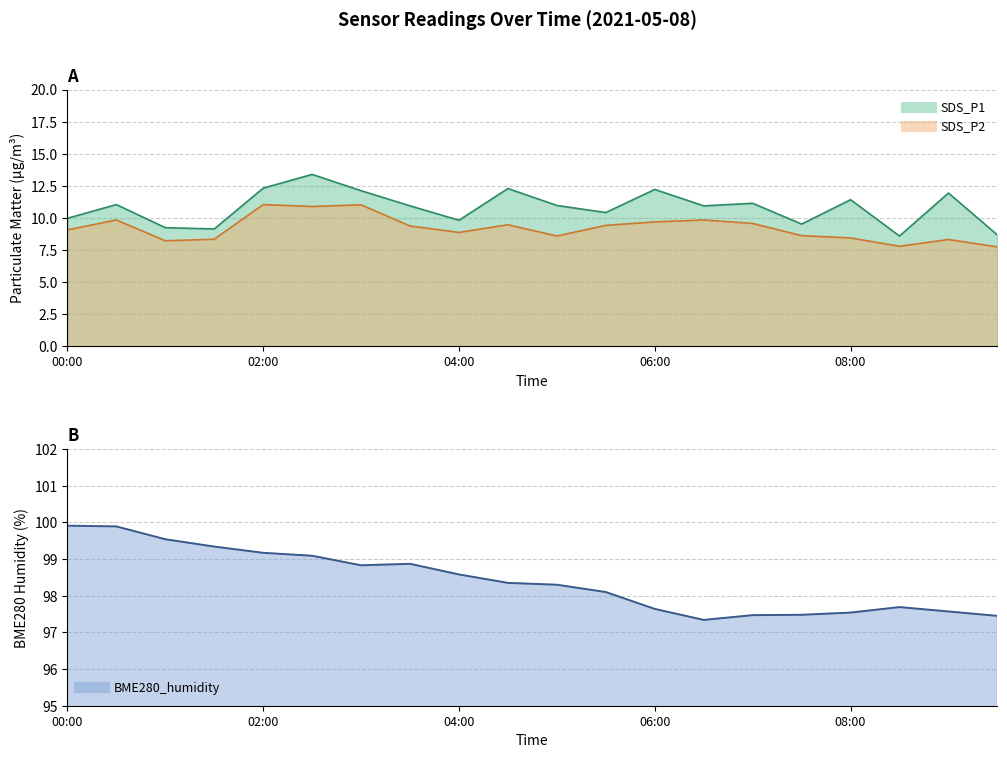

Does the chart have visible grid lines?

Yes